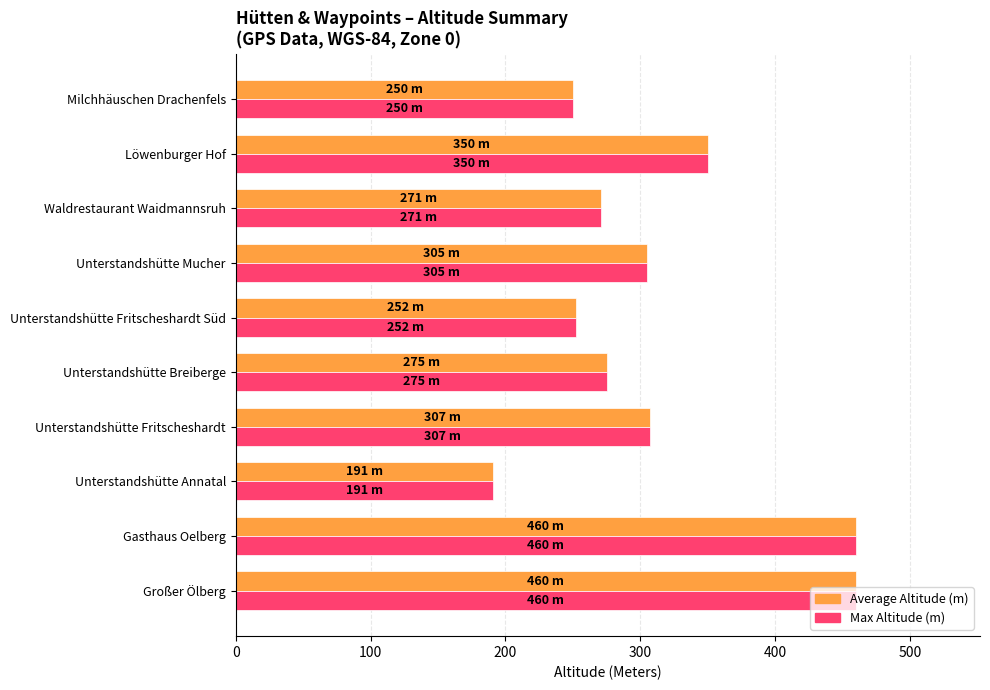

At how many categories does at least one series exceed 245?

9